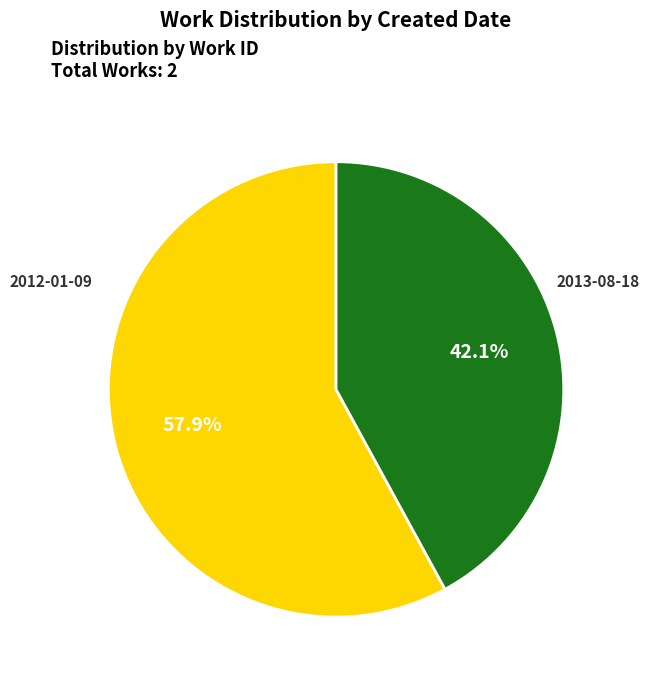

What portion of the pie excludes 2013-08-18?

57.9%